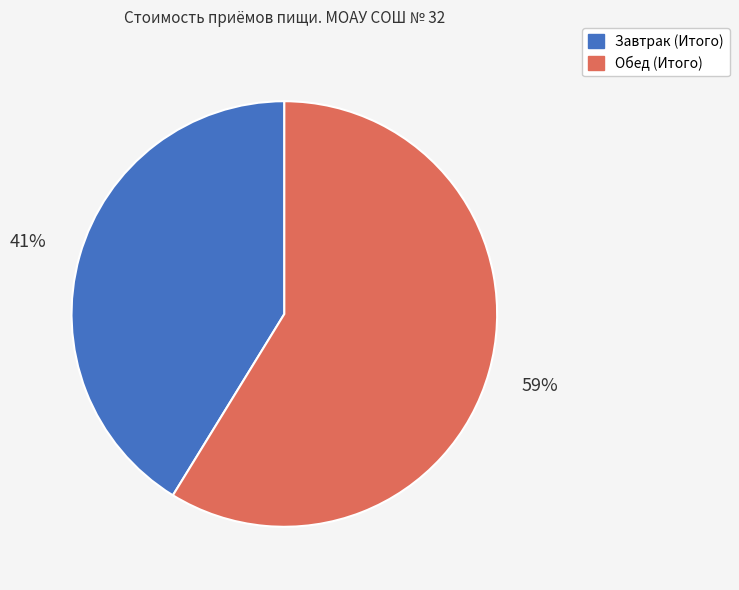

To the nearest percent, what is the difference between the Обед (Итого) and Завтрак (Итого) slice percentages?

18%